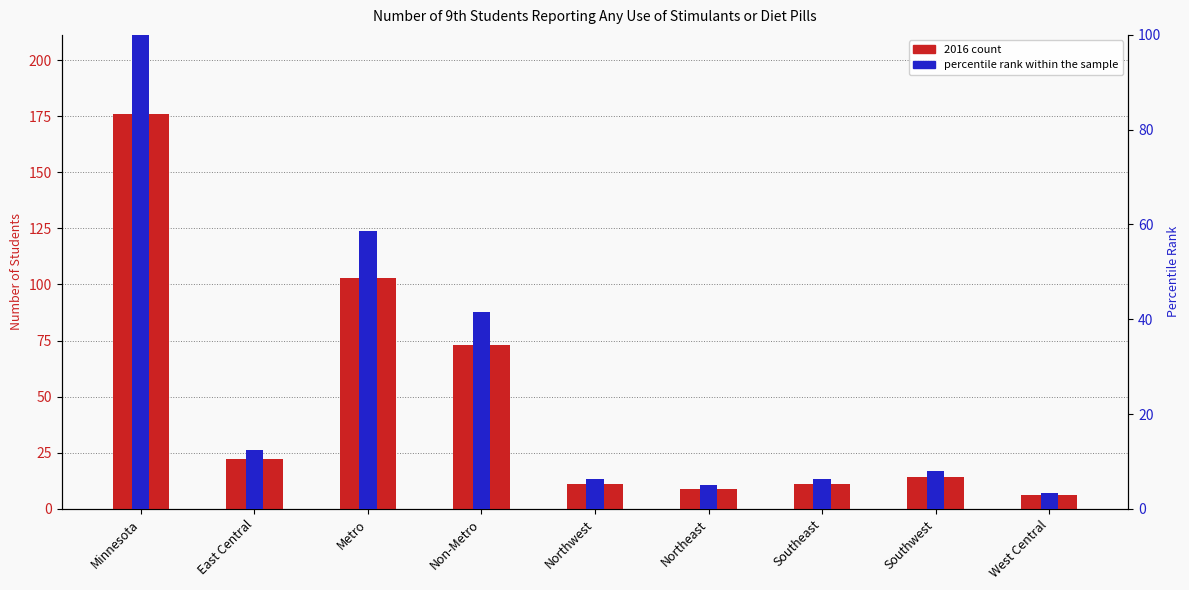

The value at East Central is 12.5. True or false?

True